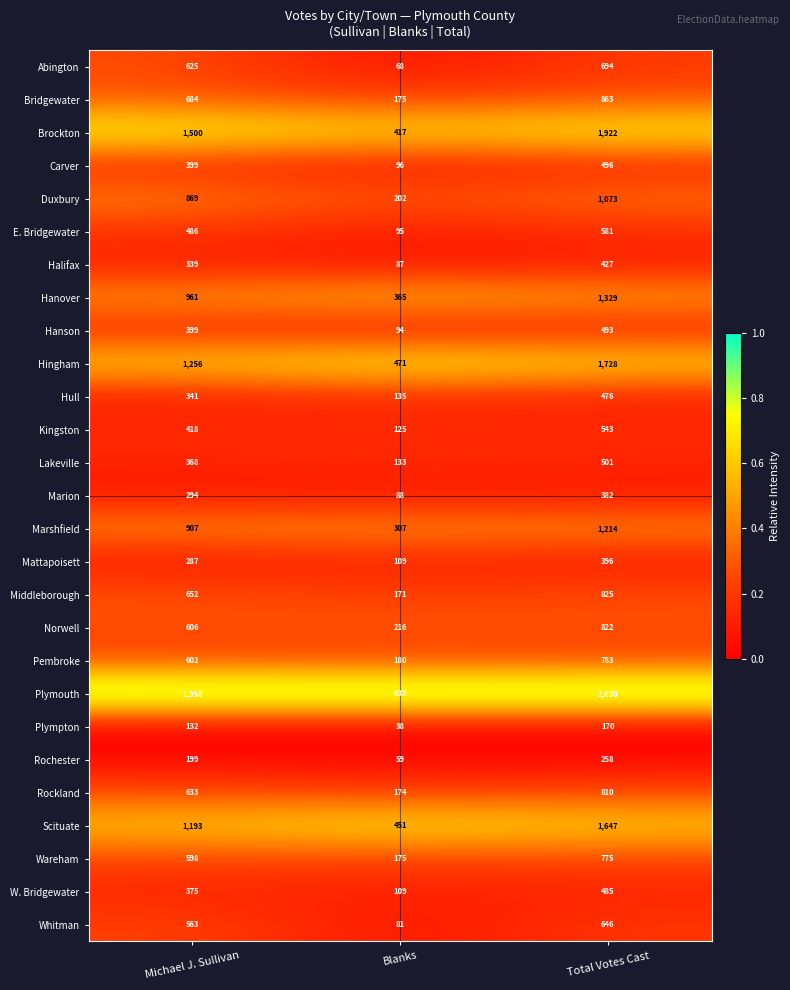

What is the difference between the maximum and minimum values in the Hanson series?

399